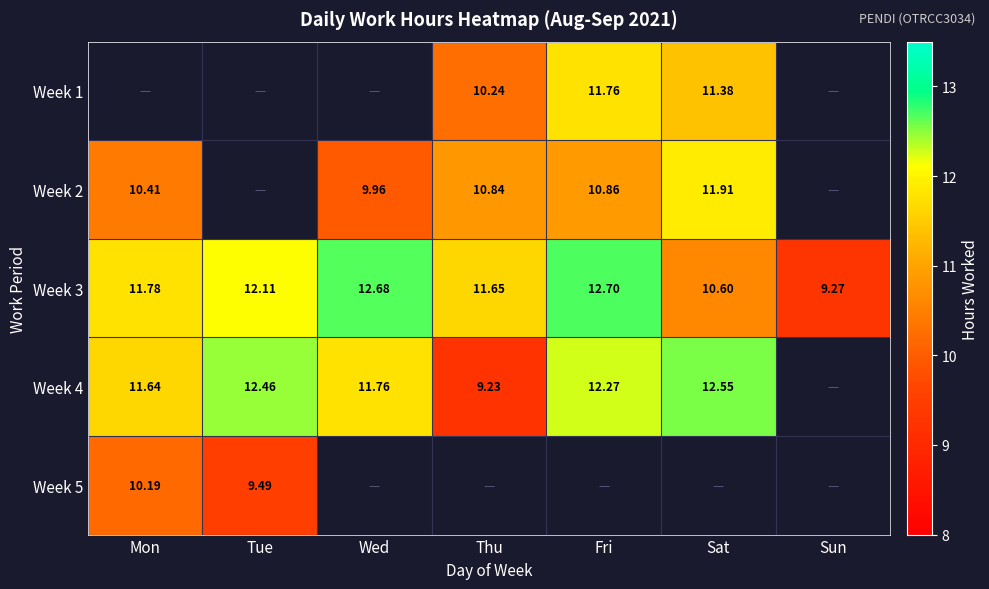

What is the smallest value displayed?

9.2